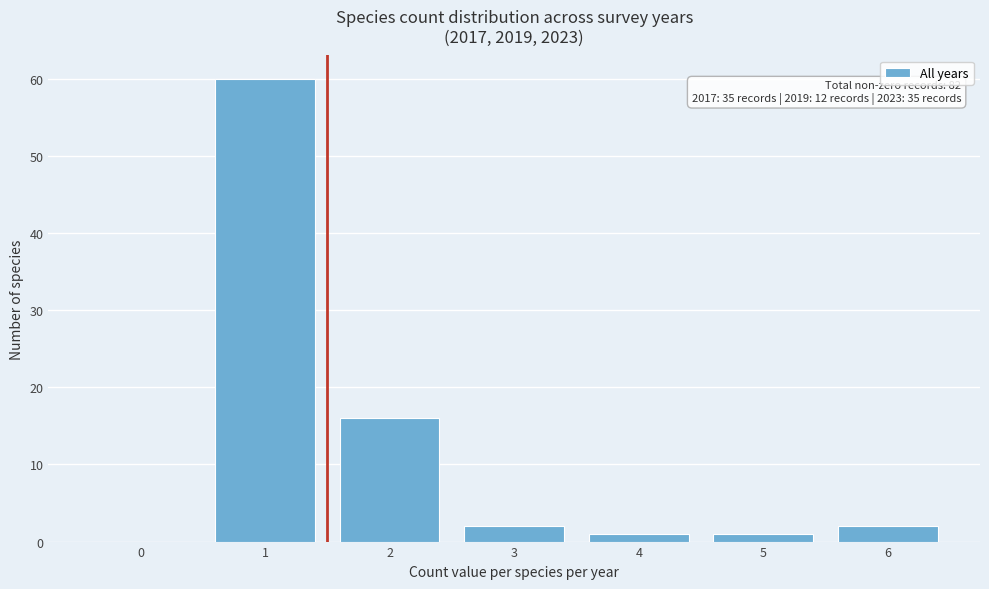

Reading right to left, what are all the values shown in this chart?

6=2	5=1	4=1	3=2	2=16	1=60	0=0